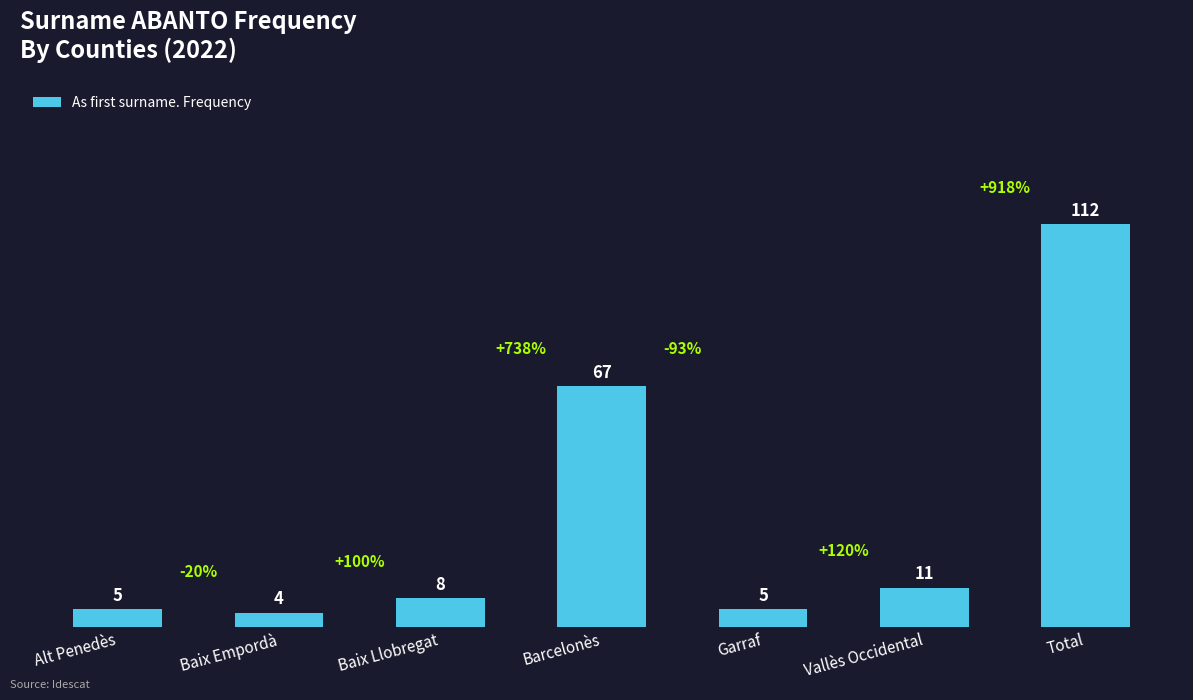

What is the label of the 7th bar from the left?

Total